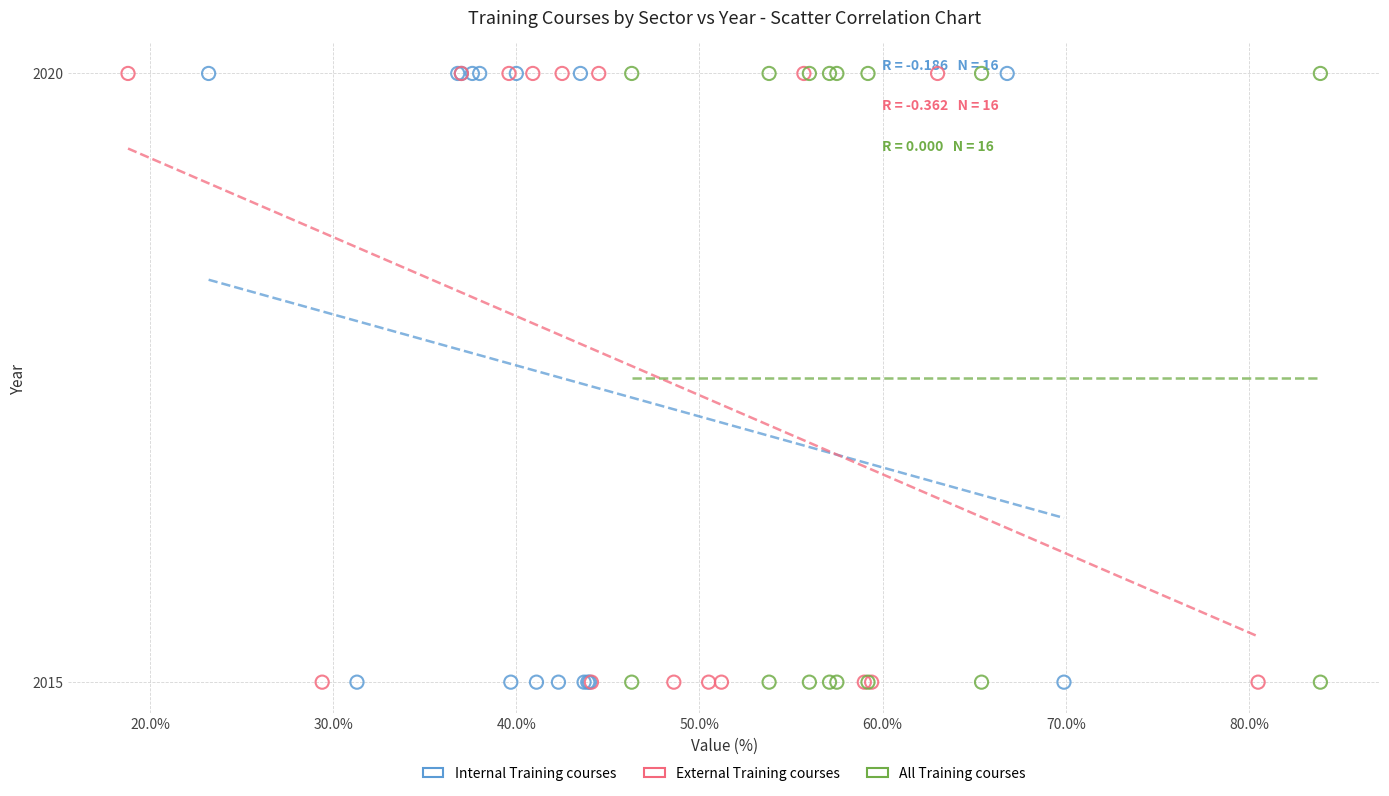

What are all the series names shown in the legend?

Internal Training courses, External Training courses, All Training courses